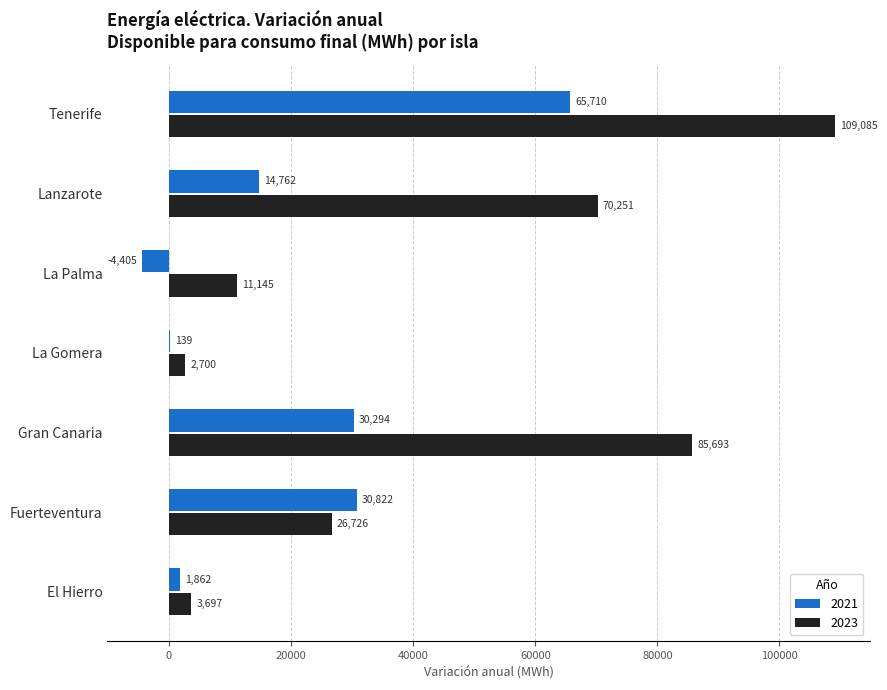

Read the 2023 value at La Gomera.

2700.0